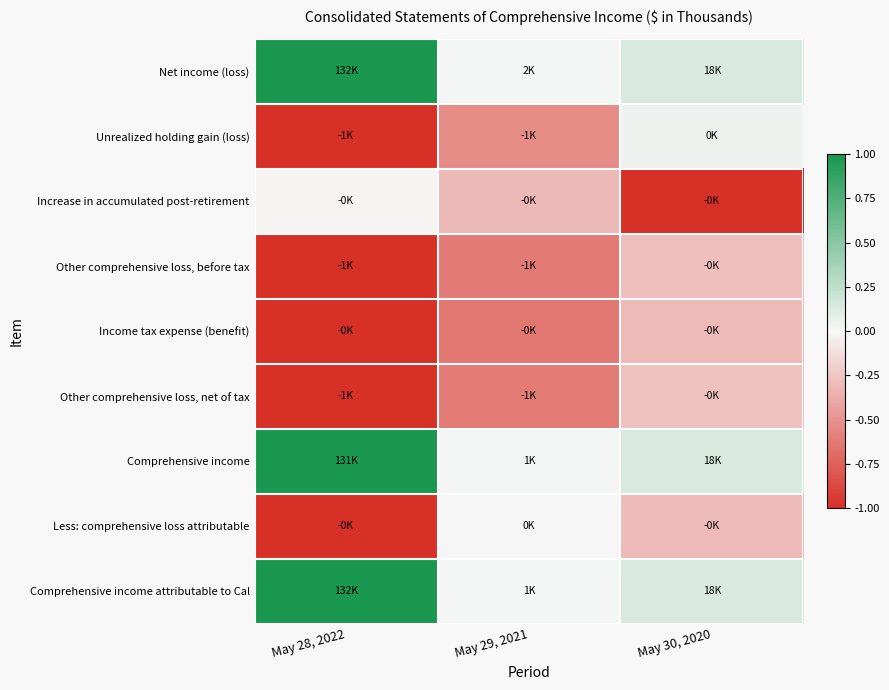

Reading left to right, what are all the values shown in this chart?

Net income (loss): May 28, 2022=1.0	May 29, 2021=0.0	May 30, 2020=0.1
Unrealized holding gain (loss): May 28, 2022=-1.0	May 29, 2021=-0.5	May 30, 2020=0.0
Increase in accumulated post-retirement: May 28, 2022=-0.0	May 29, 2021=-0.3	May 30, 2020=-1.0
Other comprehensive loss, before tax: May 28, 2022=-1.0	May 29, 2021=-0.6	May 30, 2020=-0.3
Income tax expense (benefit): May 28, 2022=-1.0	May 29, 2021=-0.6	May 30, 2020=-0.3
Other comprehensive loss, net of tax: May 28, 2022=-1.0	May 29, 2021=-0.6	May 30, 2020=-0.3
Comprehensive income: May 28, 2022=1.0	May 29, 2021=0.0	May 30, 2020=0.1
Less: comprehensive loss attributable: May 28, 2022=-1.0	May 29, 2021=0.0	May 30, 2020=-0.3
Comprehensive income attributable to Cal: May 28, 2022=1.0	May 29, 2021=0.0	May 30, 2020=0.1